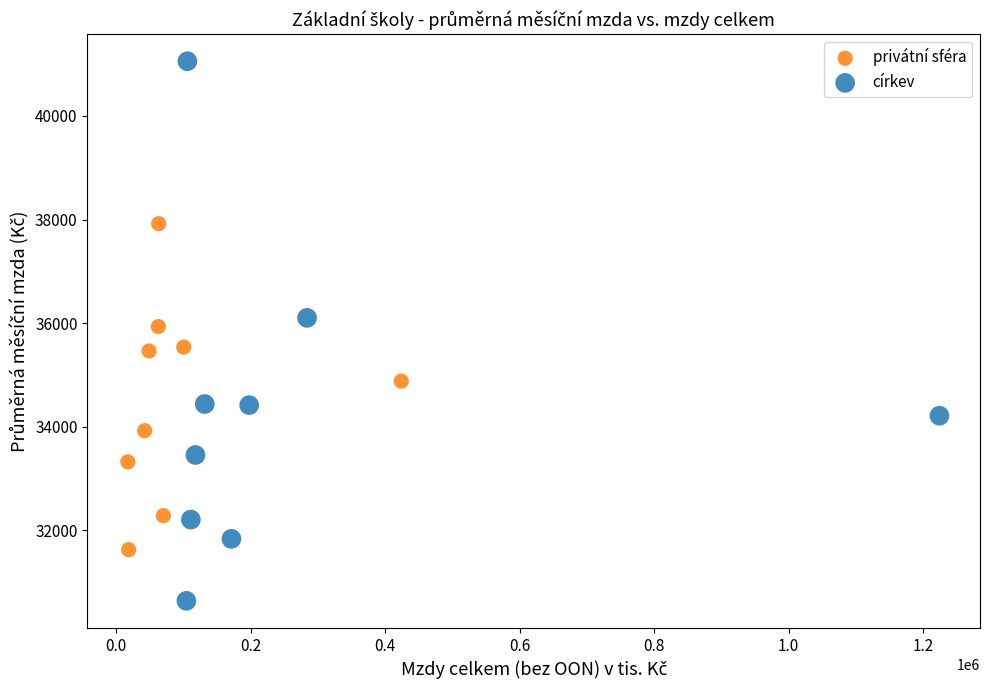

Which series contains the lowest Y value?

církev